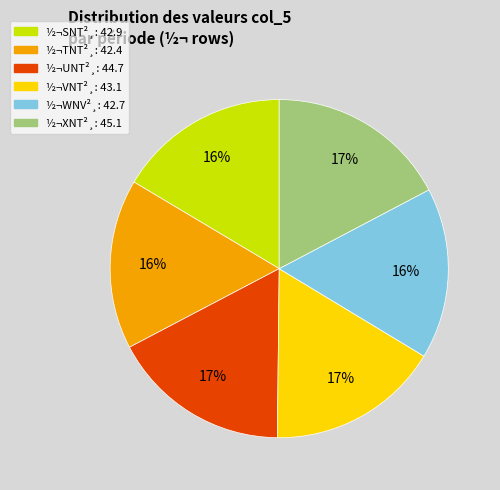

To the nearest percent, what is the difference between the largest and smallest slice percentages?

1%